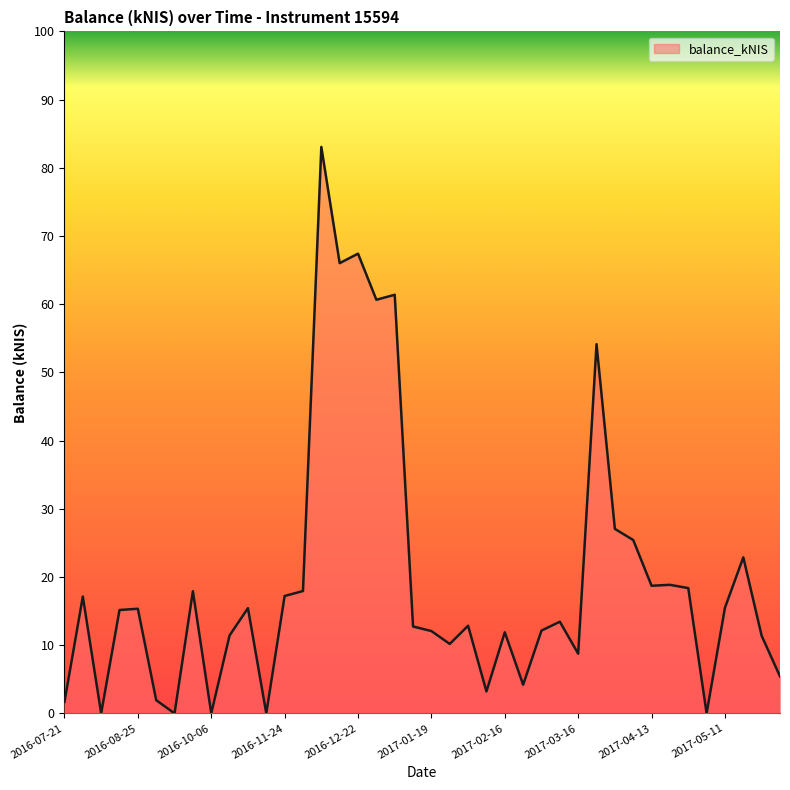

What is the difference between the maximum and minimum values?

83.1